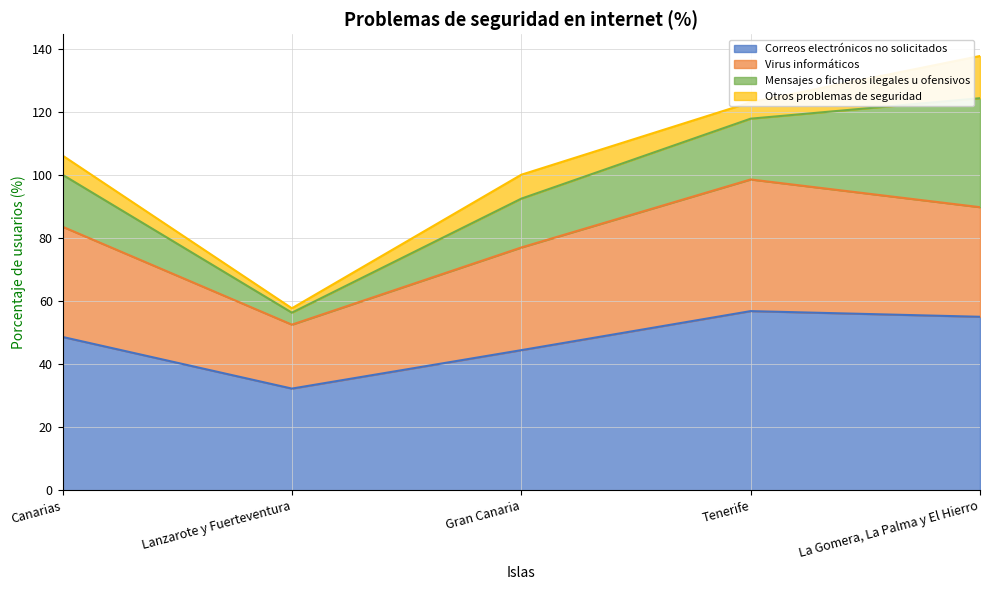

How many values in the Virus informáticos series exceed 83?

3